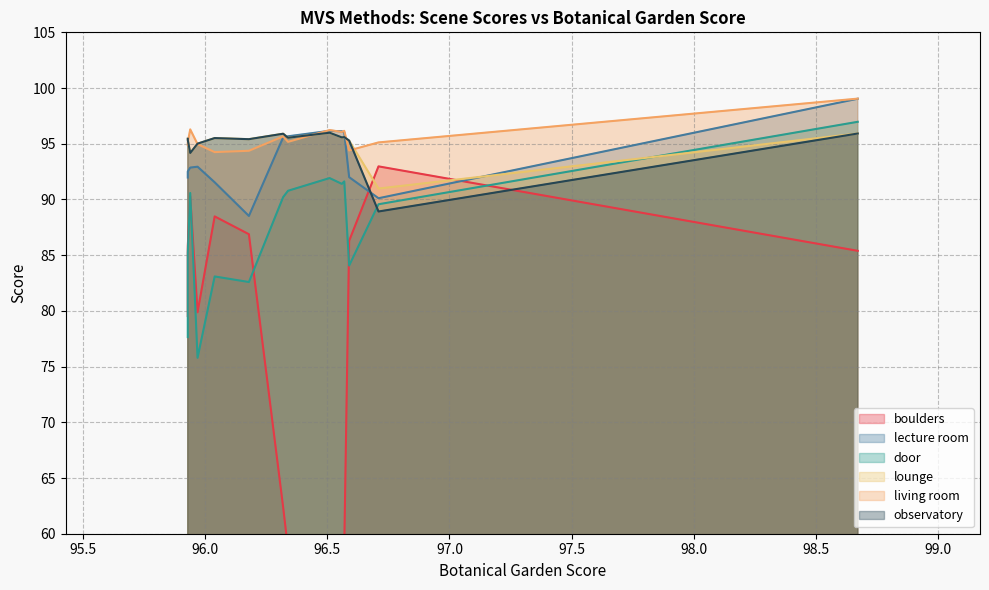

How many interior local peaks does the boulders series have?

3